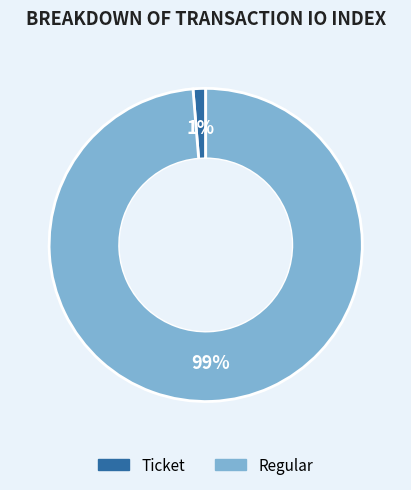

To the nearest percent, what is the average slice percentage?

50%